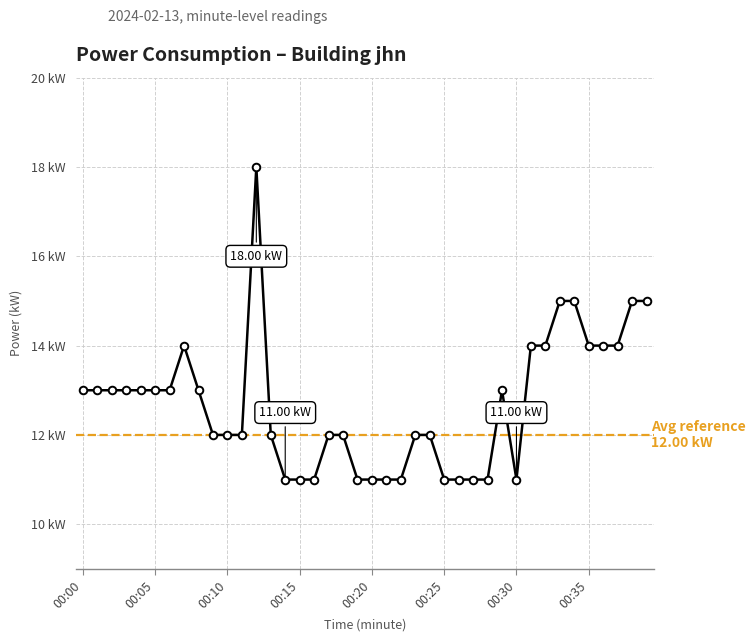

Which has a higher value, 00:10 or 00:16?

00:10